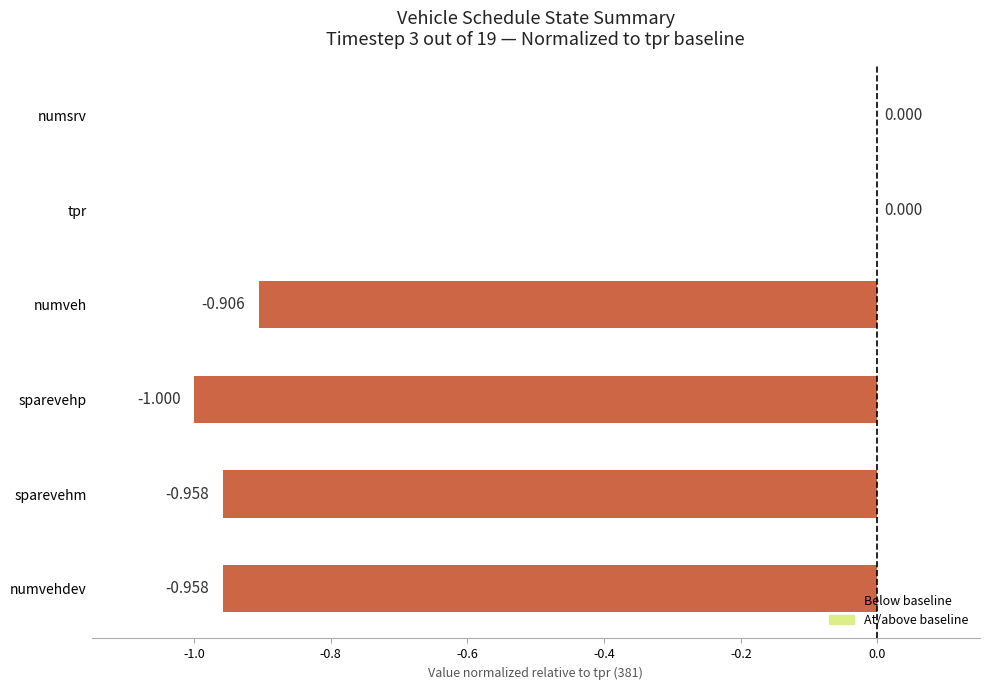

What is the sum of all values?

-3.8